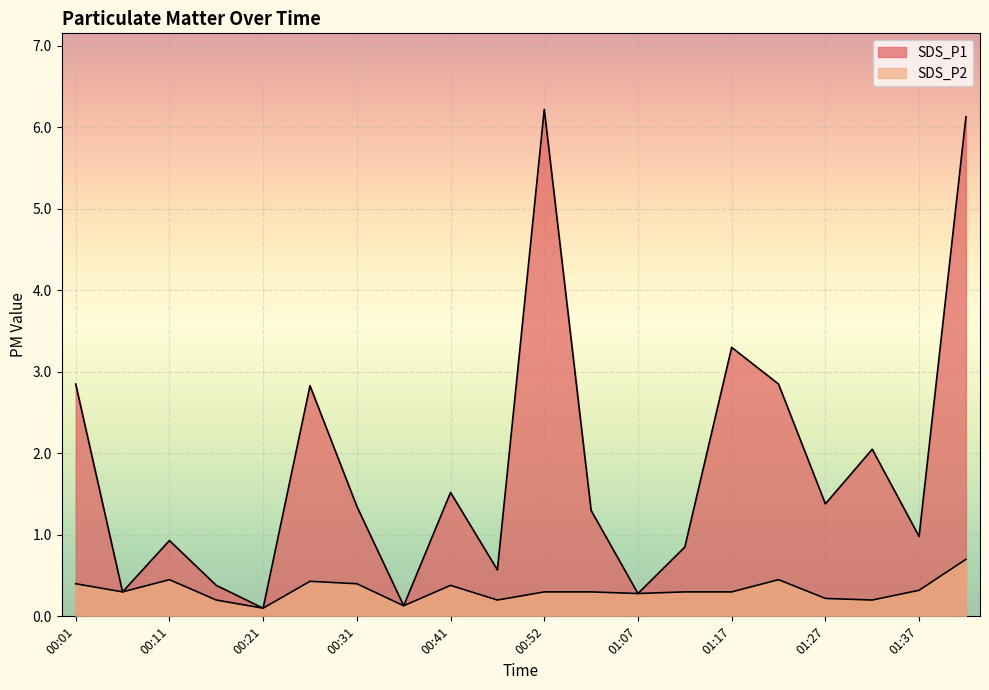

How many data points in SDS_P1 are above 1?

11